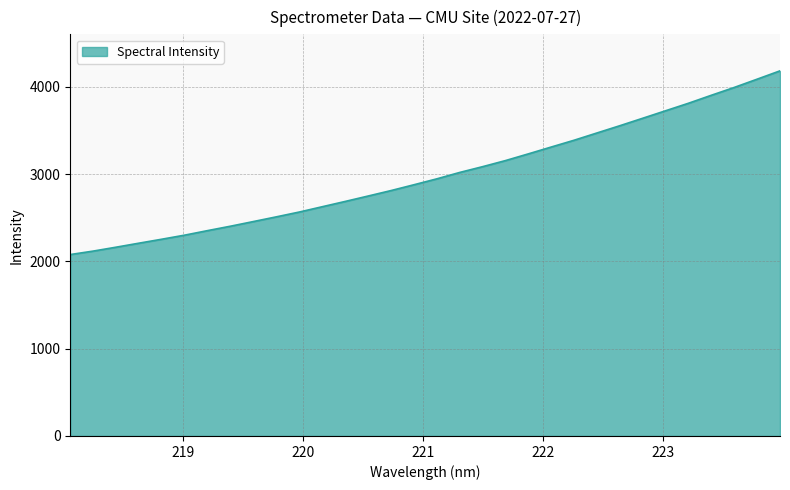

What is the greatest value displayed?

4182.5